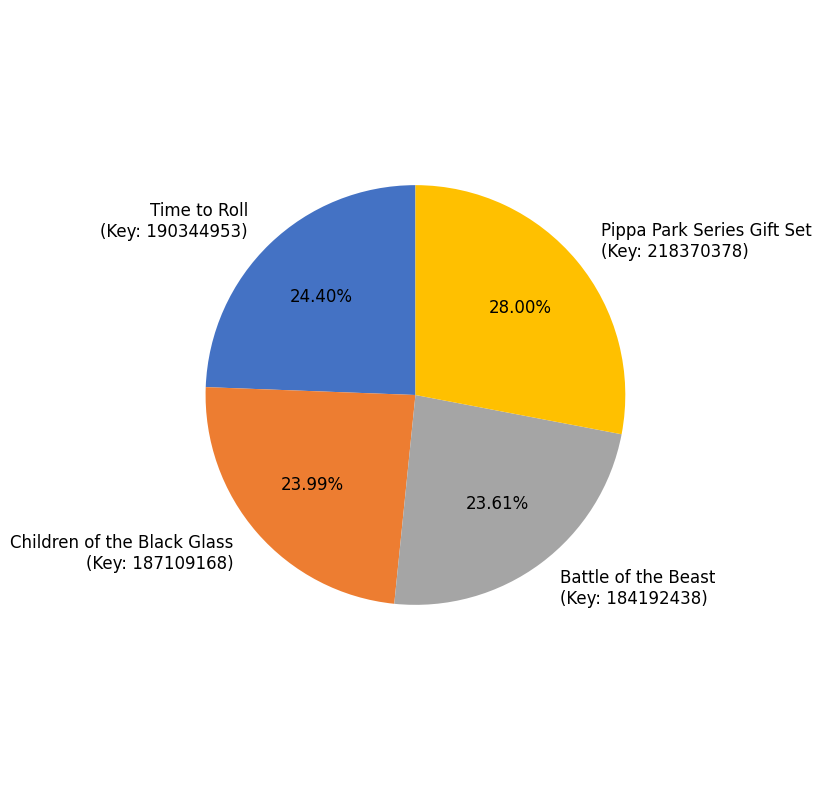

To the nearest percent, what percentage of the pie is Pippa Park Series Gift Set?

28%